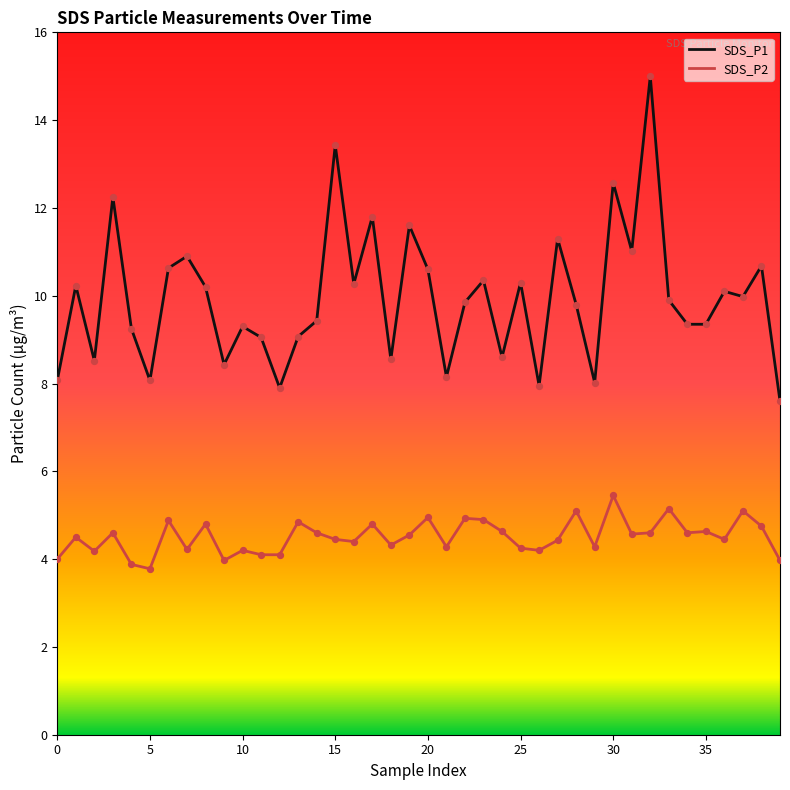

Which series has the largest total across all categories?

SDS_P1